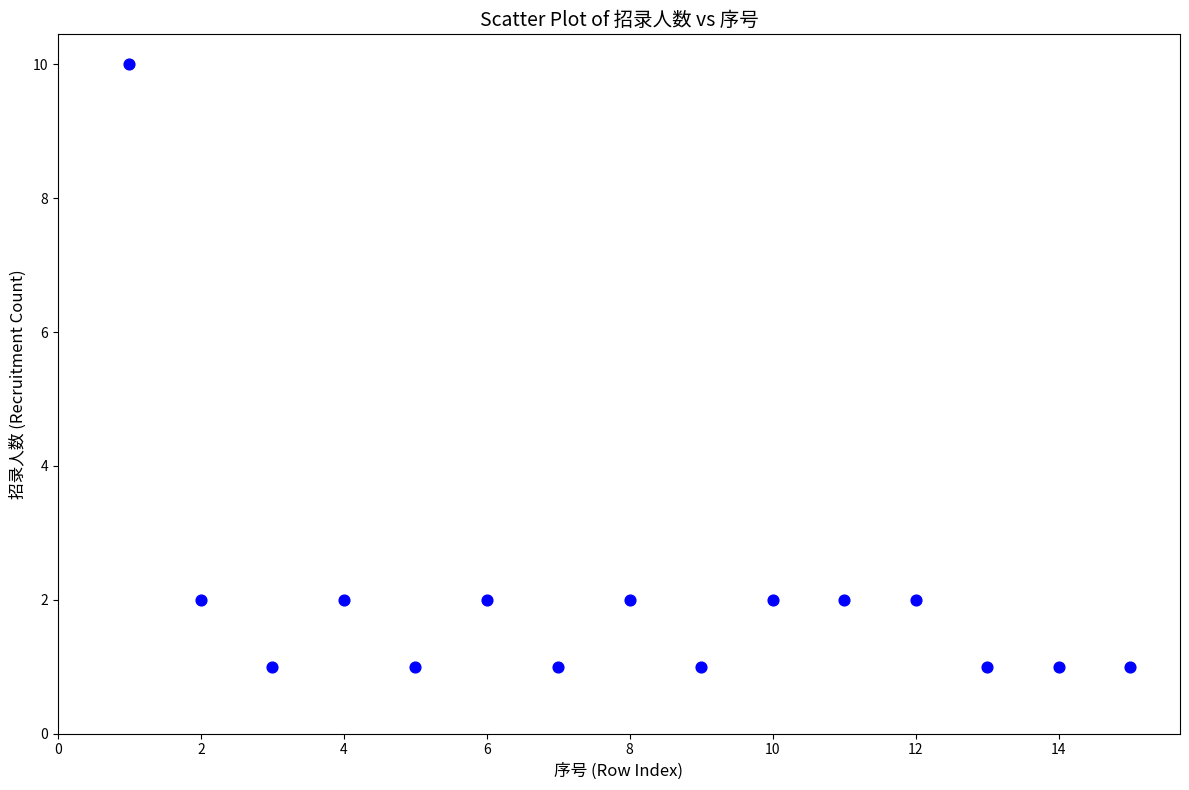

What is the range of Y values (max minus min)?

9